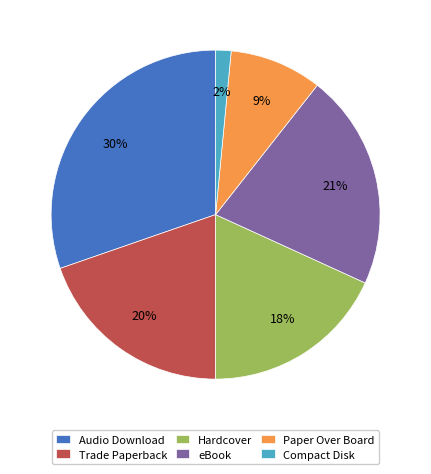

True or false: Paper Over Board accounts for 18% of the total.

False